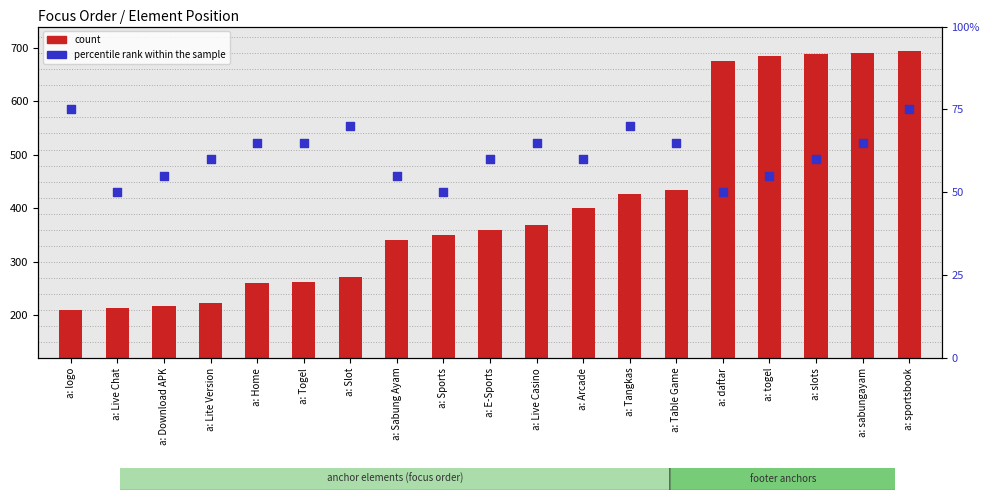

Is the value of percentile rank within the sample at a: daftar greater than the value of count at a: togel?

No